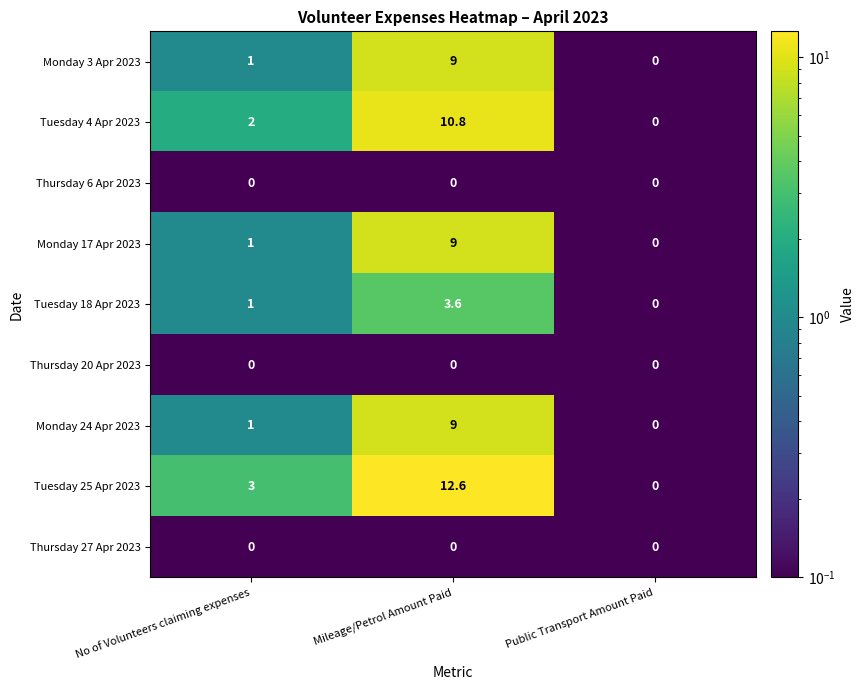

At which label does Monday 3 Apr 2023 reach its peak?

Mileage/Petrol Amount Paid